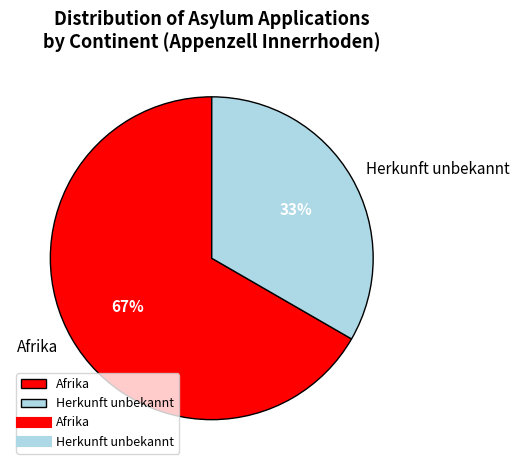

Does Herkunft unbekannt represent more than half of the total?

No